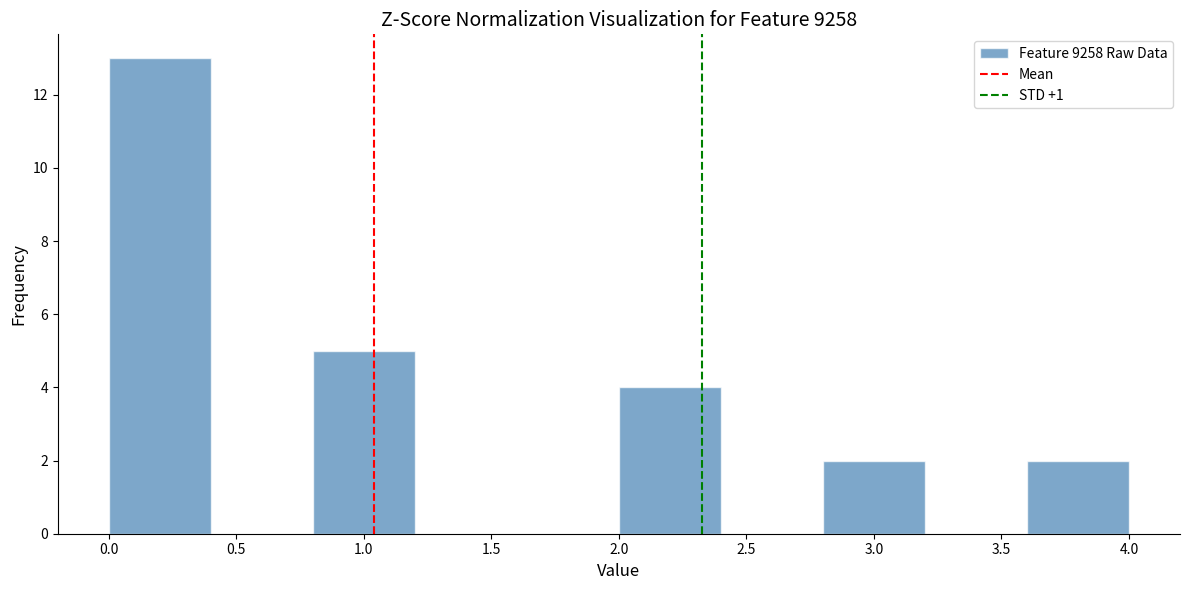

Which range on the x-axis has the tallest bar?

0.0 to 0.4